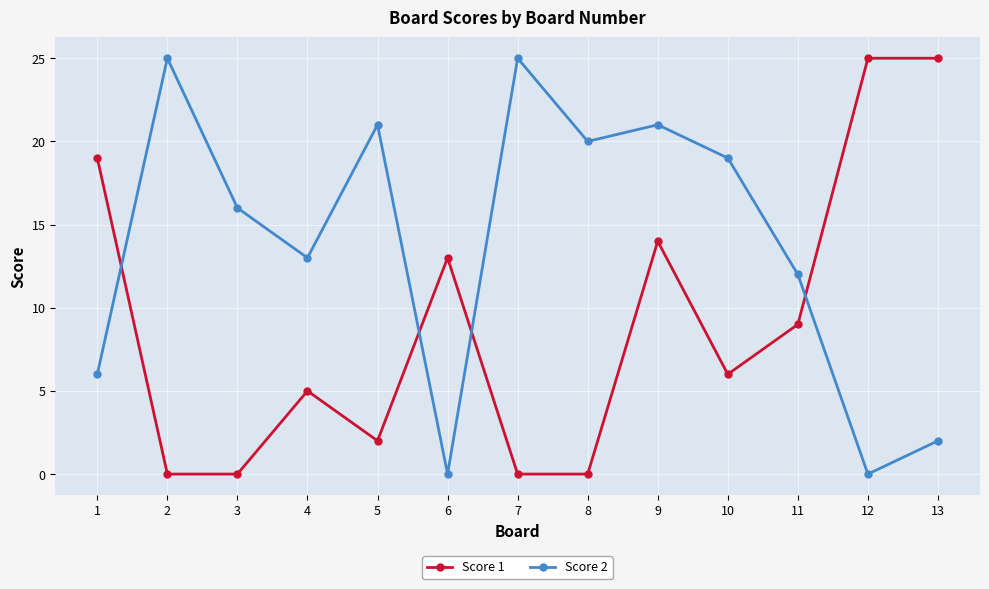

At 2, list the series in order from smallest to largest.

Score 1, Score 2